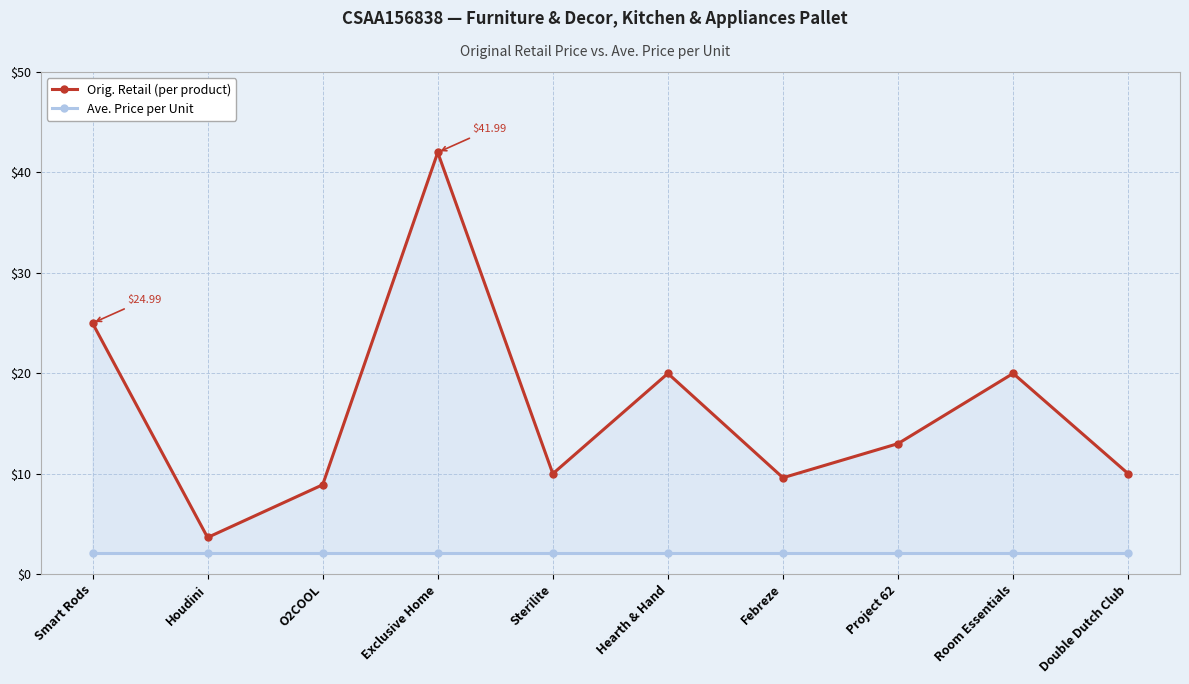

Reading left to right, transcribe all the data shown in this chart.

Orig. Retail: Smart Rods=25.0	Houdini=3.6	O2COOL=8.9	Exclusive Home=42.0	Sterilite=10.0	Hearth & Hand=20.0	Febreze=9.6	Project 62=13.0	Room Essentials=20.0	Double Dutch Club=10.0
Ave. Price per Unit: Smart Rods=2.1	Houdini=2.1	O2COOL=2.1	Exclusive Home=2.1	Sterilite=2.1	Hearth & Hand=2.1	Febreze=2.1	Project 62=2.1	Room Essentials=2.1	Double Dutch Club=2.1